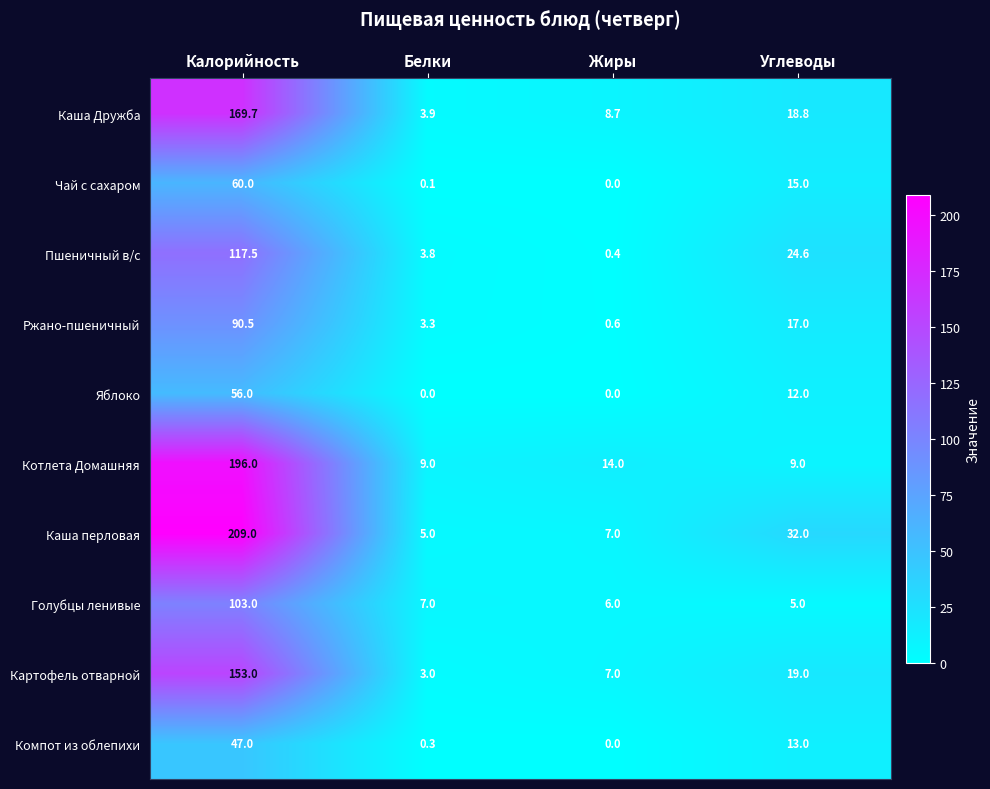

What is the average value of the Ржано-пшеничный series?

27.9